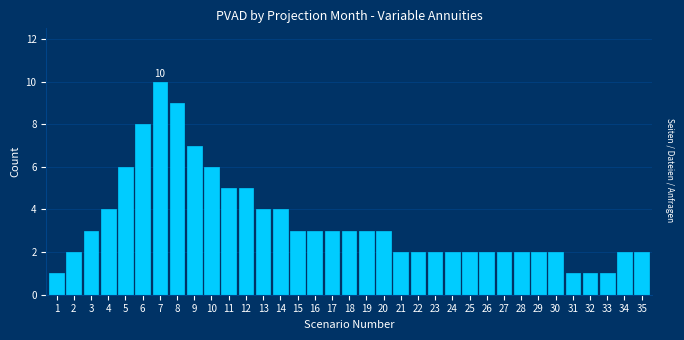

What is the ratio of the value at 34 to the value at 25?

1.0